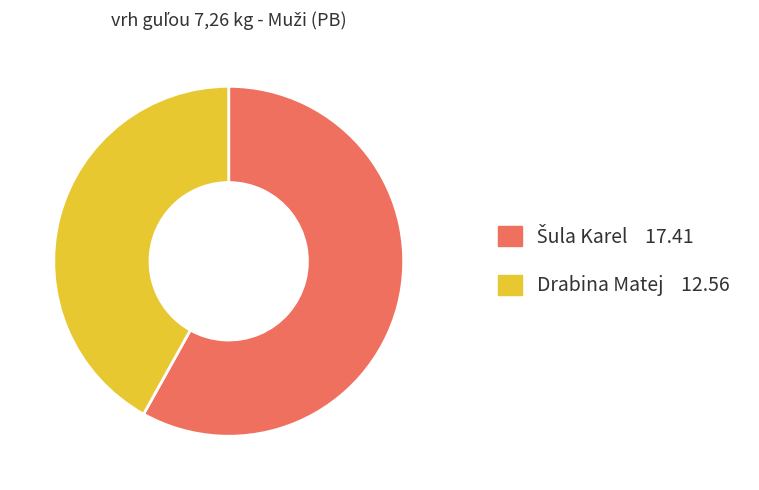

Which category has the smallest portion of the pie?

Drabina Matej